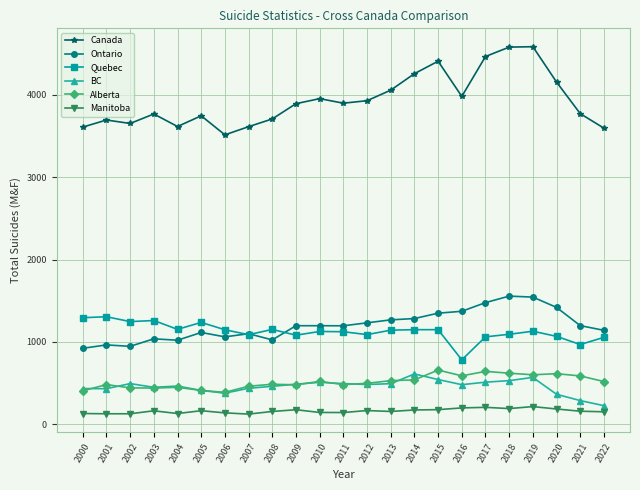

Which series has the largest range (max minus min)?

Canada